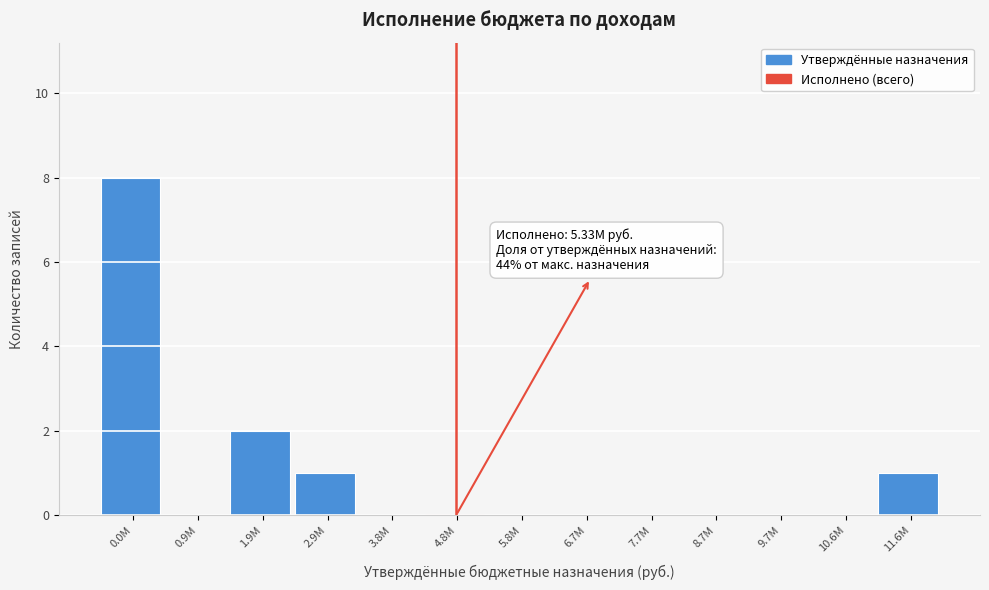

Reading left to right, transcribe all the data shown in this chart.

0.0M=8	0.9M=0	1.9M=2	2.9M=1	3.8M=0	4.8M=0	5.8M=0	6.7M=0	7.7M=0	8.7M=0	9.7M=0	10.6M=0	11.6M=1